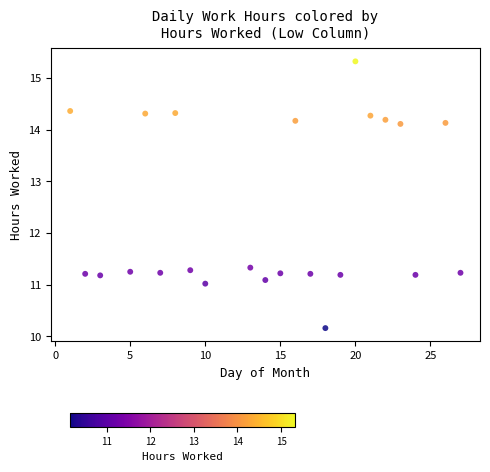

What is the range of X values (max minus min)?

26.0